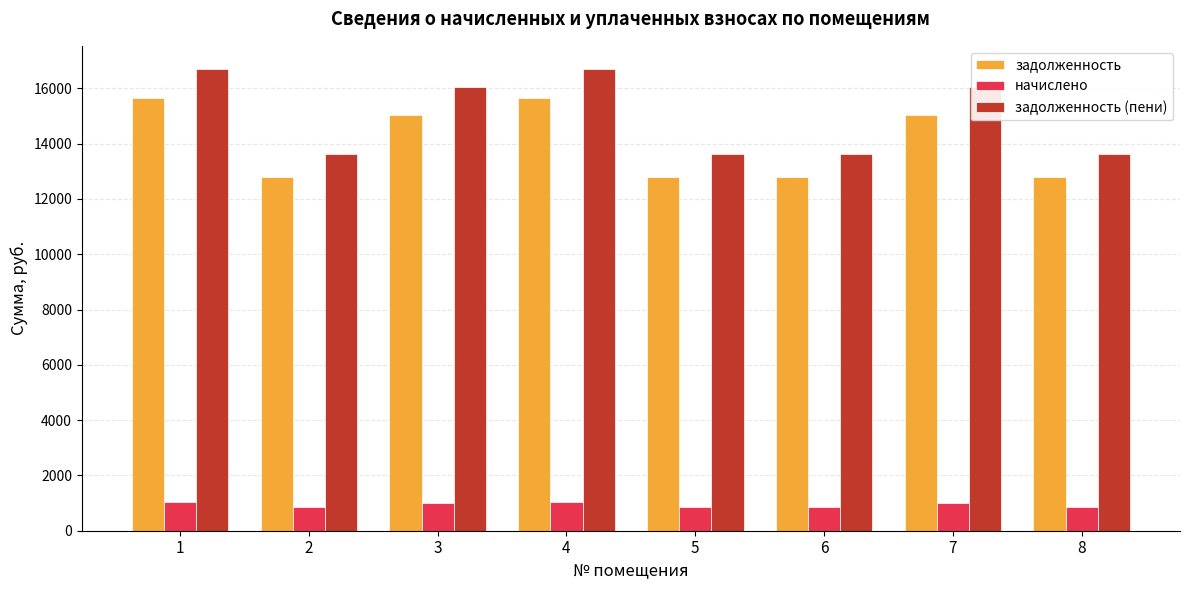

Does the chart contain any negative values?

No